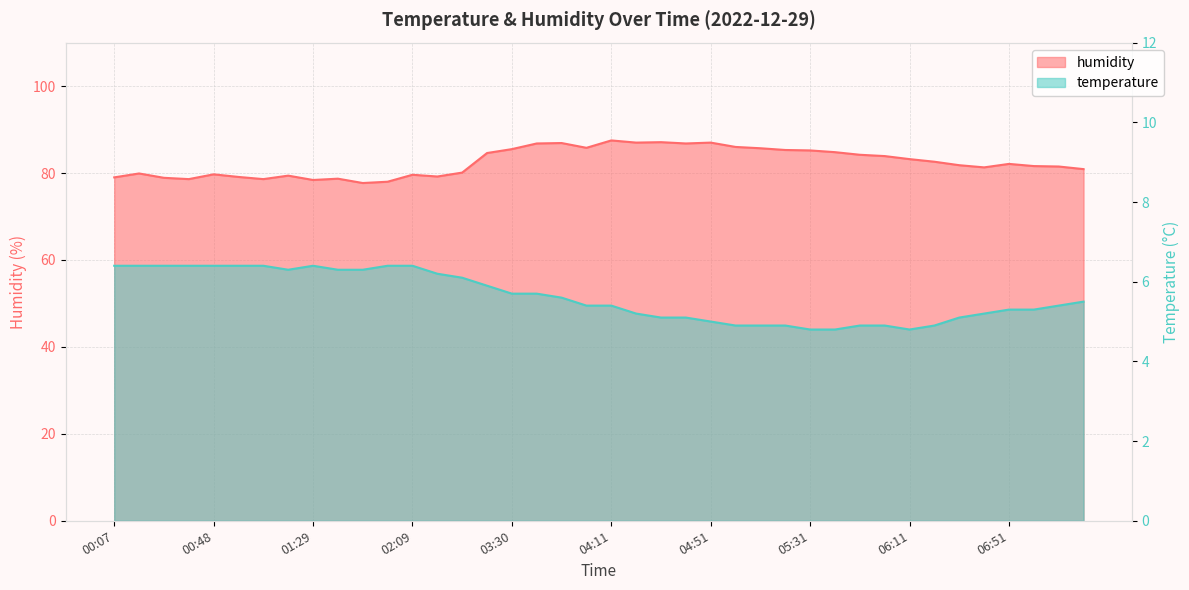

Which series has the largest total across all categories?

humidity